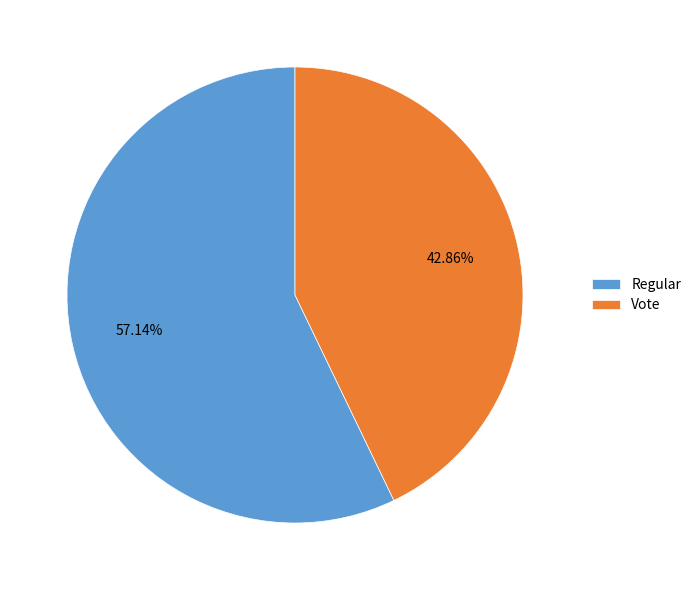

How many slices are in this pie chart?

2